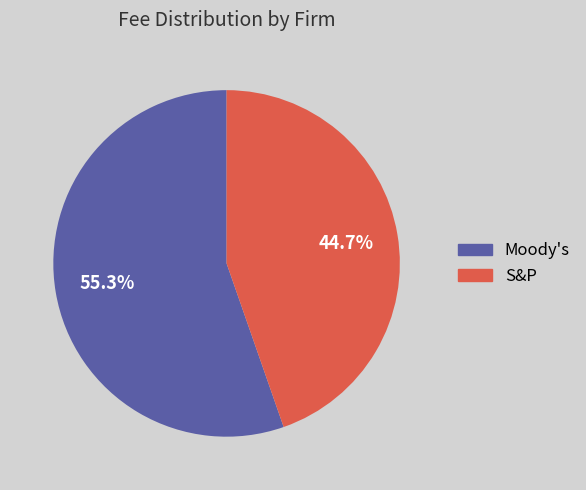

Which slice is the smallest?

S&P